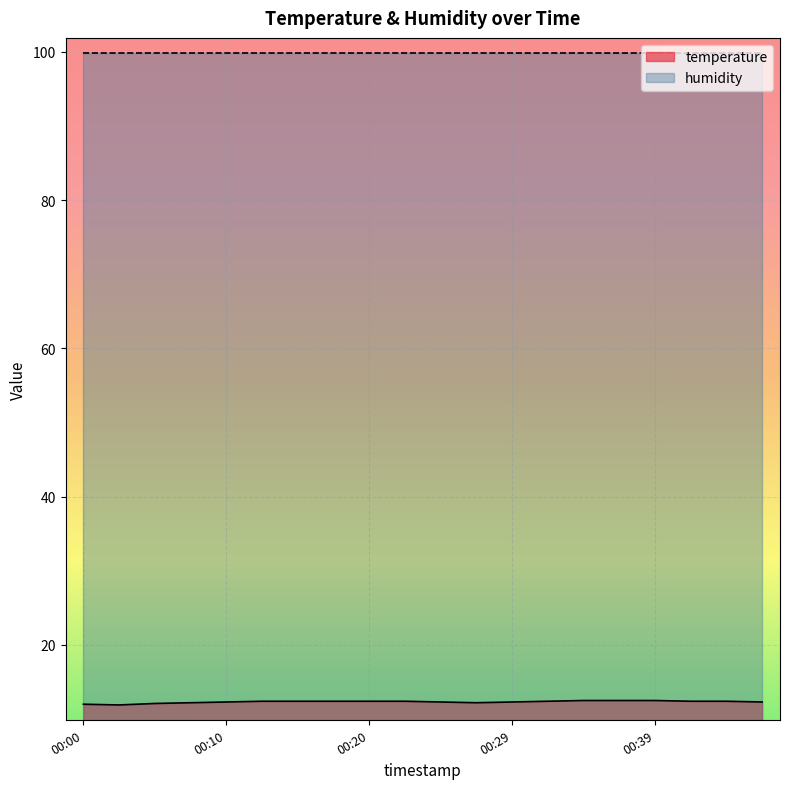

What is the average value?

12.3